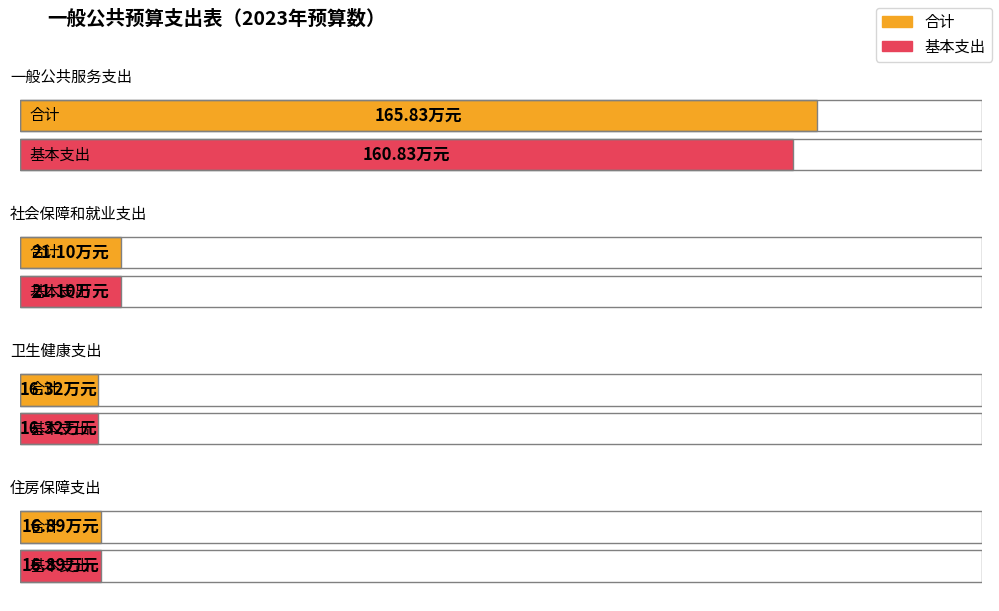

What are all the series names shown in the legend?

合计, 基本支出